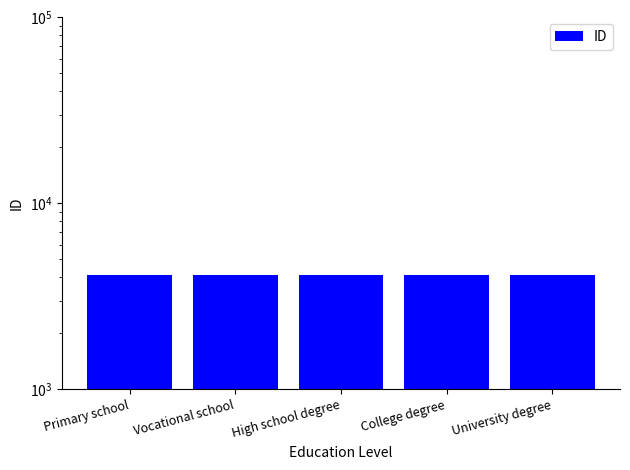

The value at Vocational school is 4125. True or false?

True